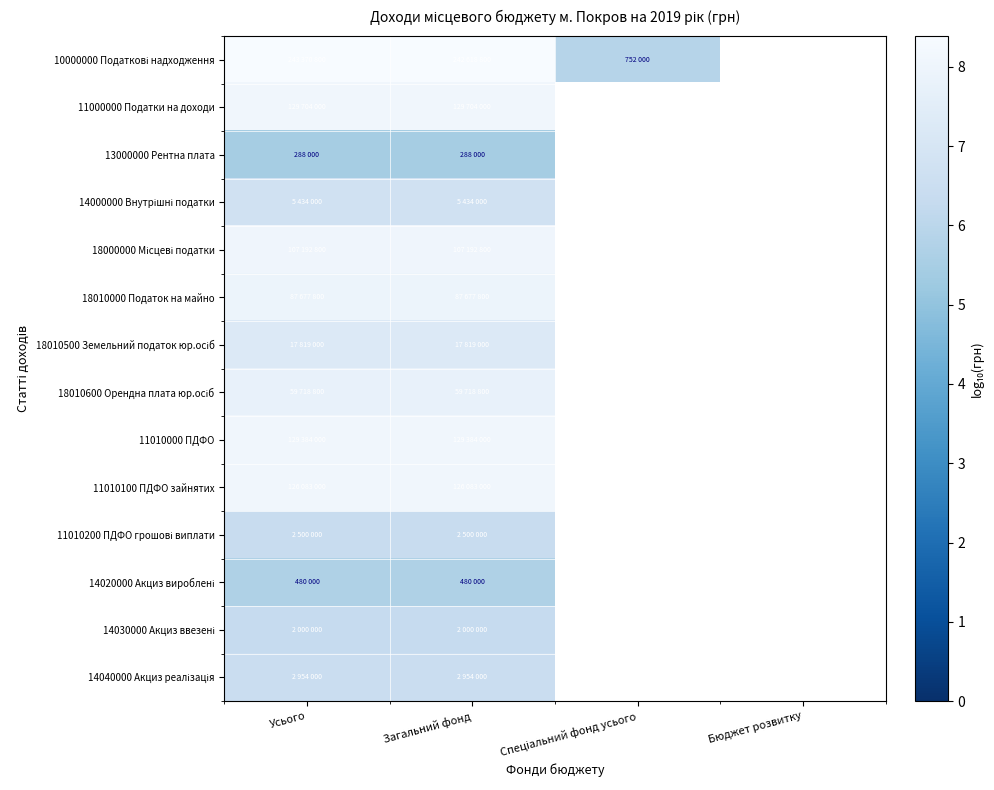

How many values in 11000000 Податки на доходи are above zero?

2